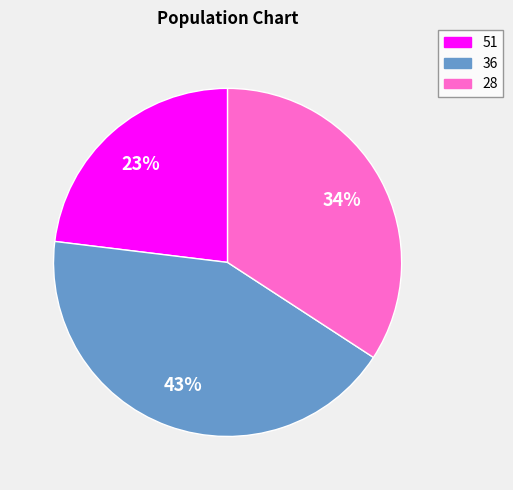

To the nearest percent, what percentage of the pie is 36?

43%